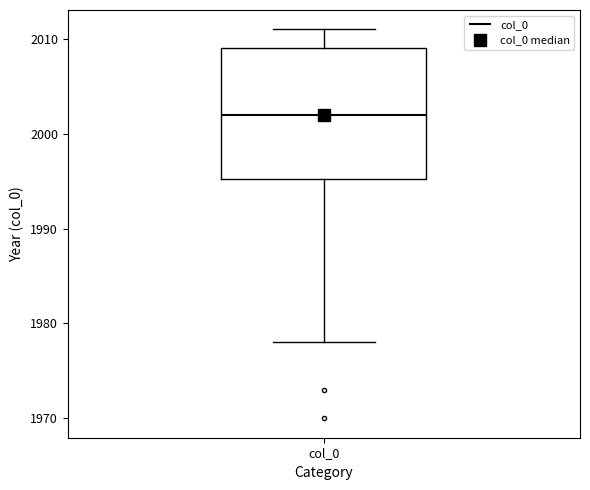

Where is the lower edge of the box for col_0 on the y-axis? The values are not printed on the chart, so give them approximately, as read against the axis.

1995